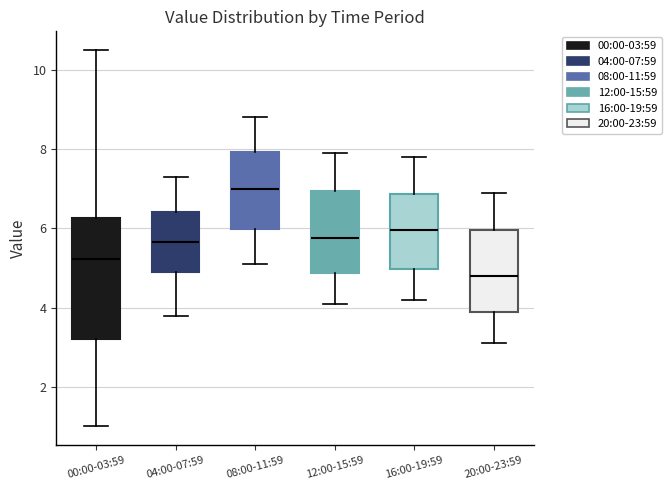

Which box is the tallest, from its lower edge to its upper edge?

00:00-03:59